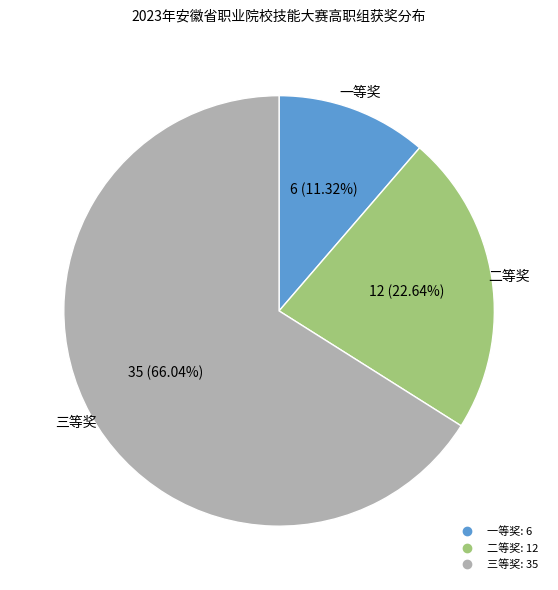

Which slice is the largest?

三等奖